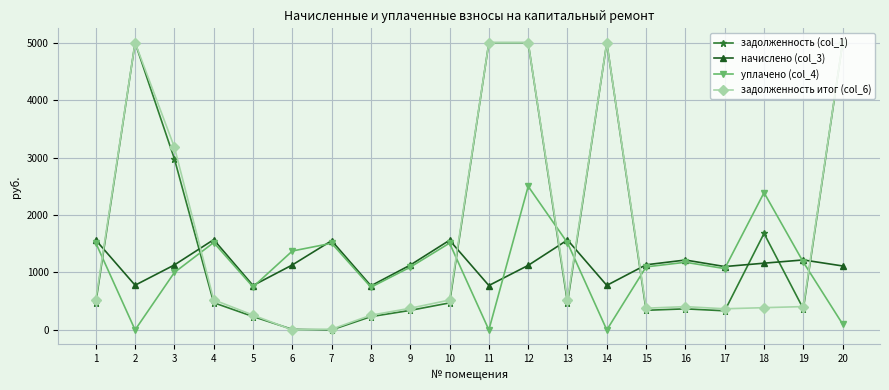

At which category is the sum across all series the highest?

12